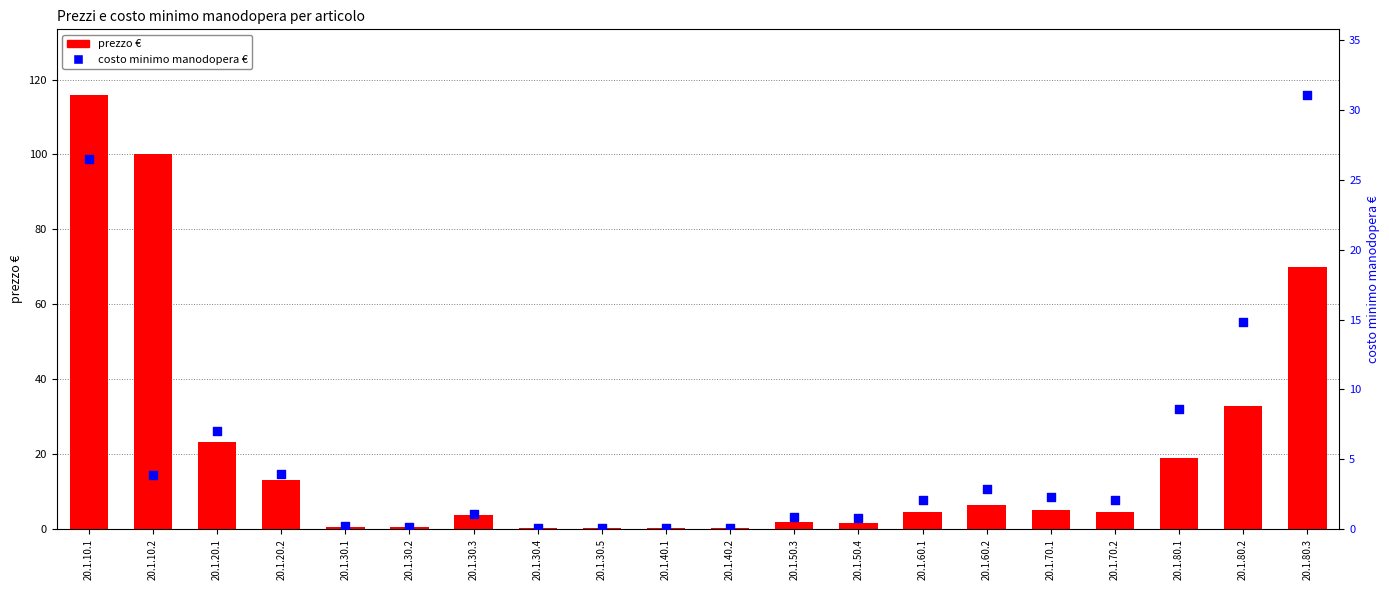

Which series has the largest Y range (max minus min)?

prezzo €